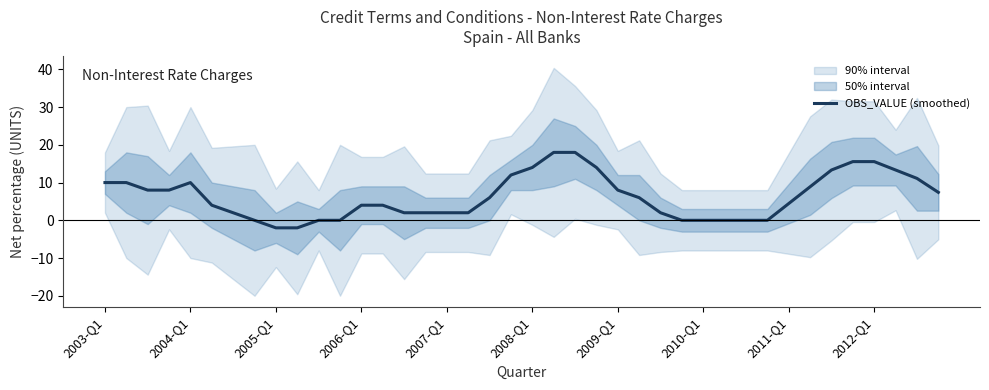

What is the difference between the maximum and second lowest values?

20.0